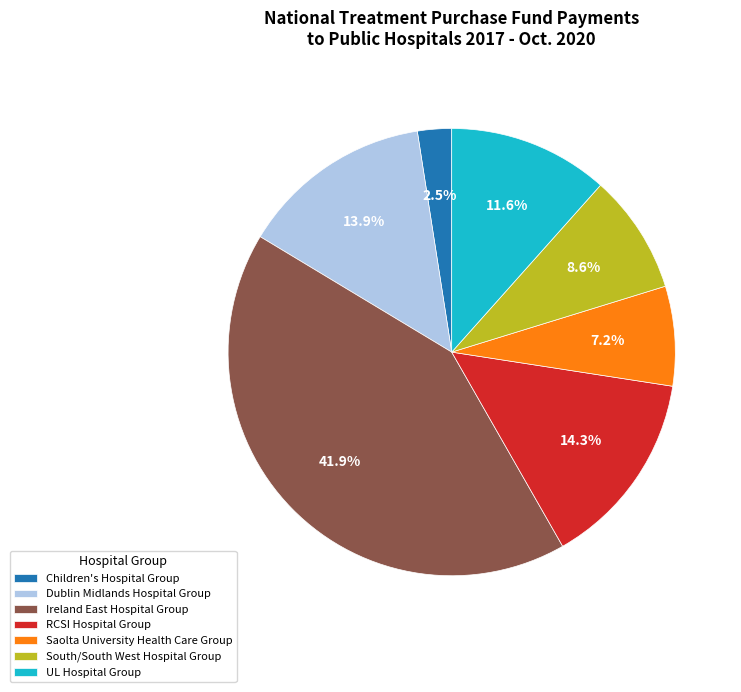

Which has a higher value, UL Hospital Group or South/South West Hospital Group?

UL Hospital Group